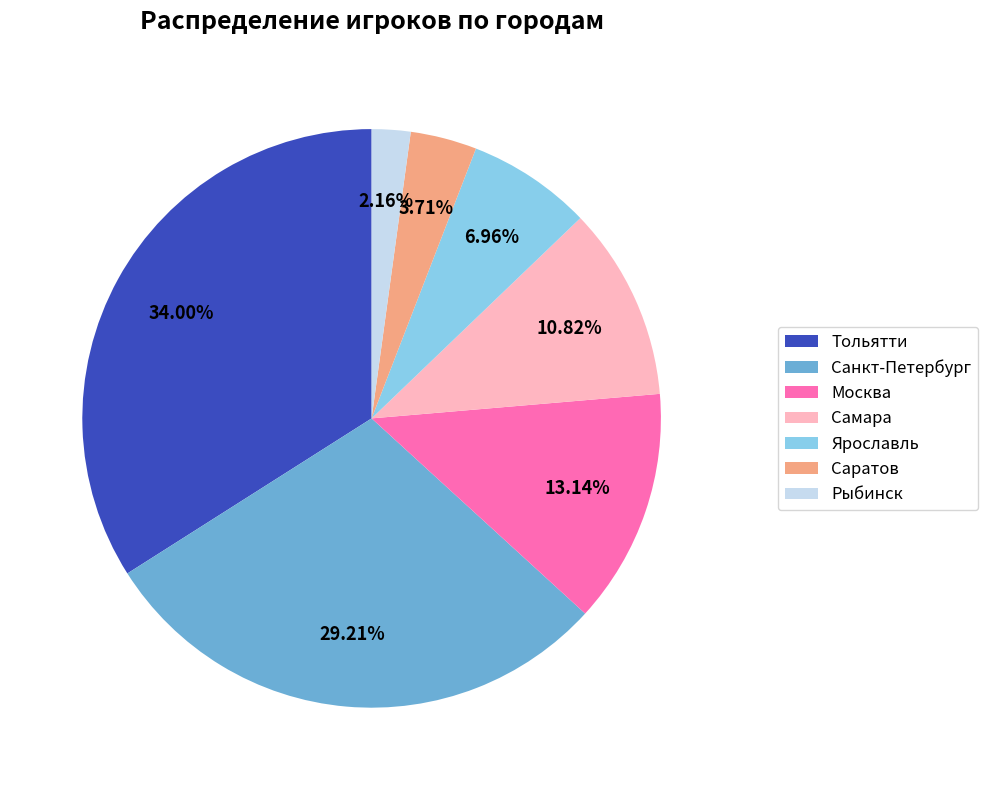

To the nearest percent, what is the difference between the largest and smallest slice percentages?

32%